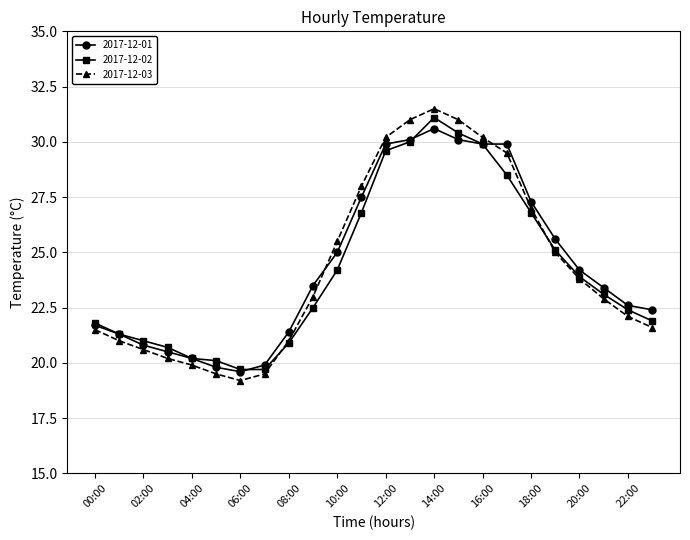

What is the average value of the 2017-12-01 series?

24.5